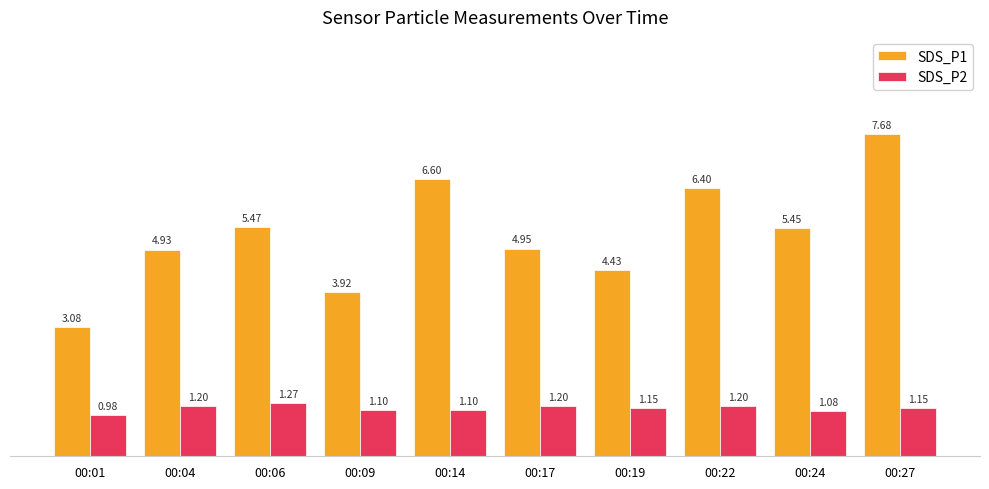

Which label corresponds to the largest value in the chart?

00:27